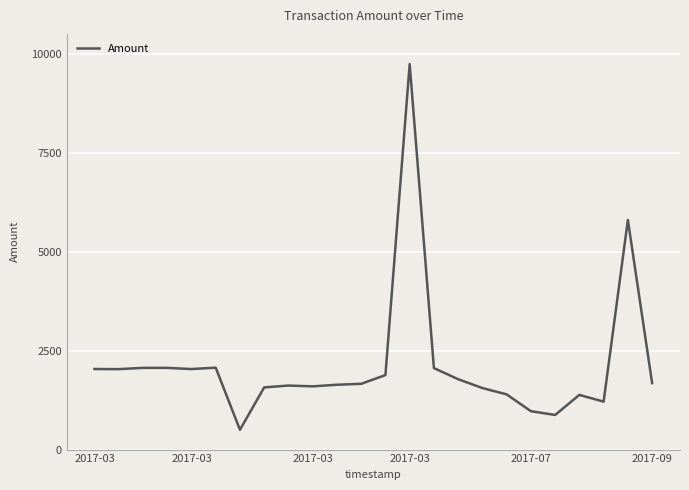

What is the maximum value shown in the chart?

9738.1